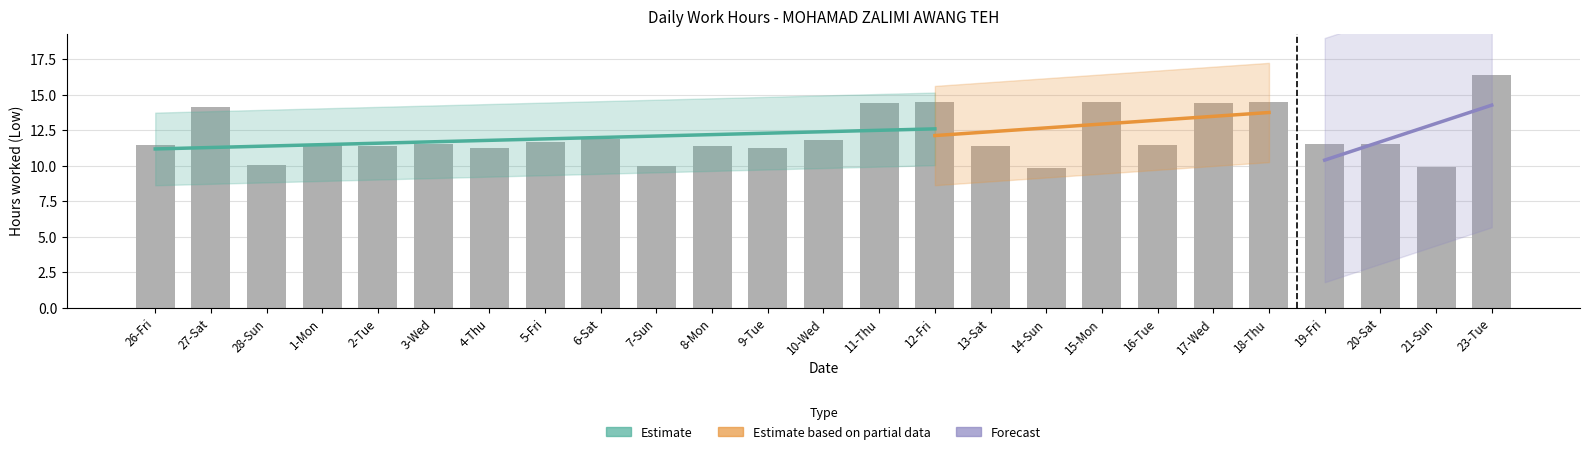

Which has a higher value, 1-Mon or 23-Tue?

23-Tue